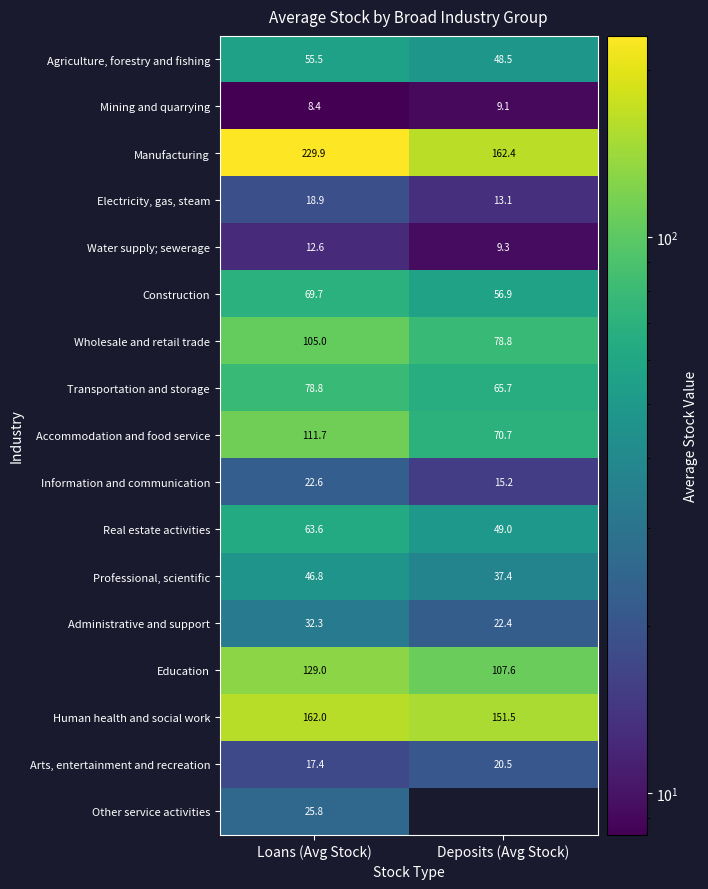

Is it true that Arts, entertainment and recreation equals 7.7 at Loans (Avg Stock)?

False